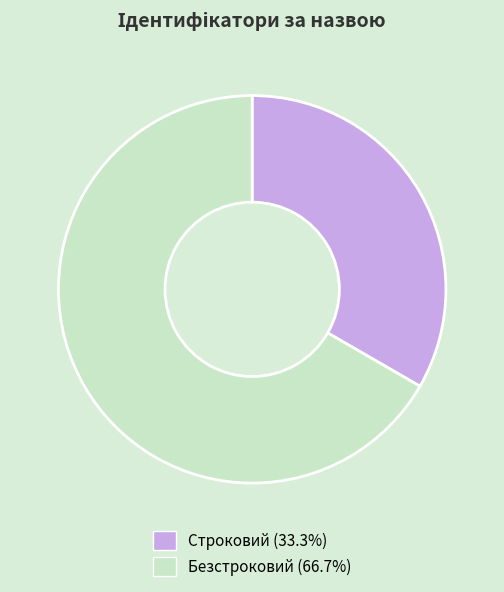

Is the sum of Строковий and Безстроковий greater than half?

Yes